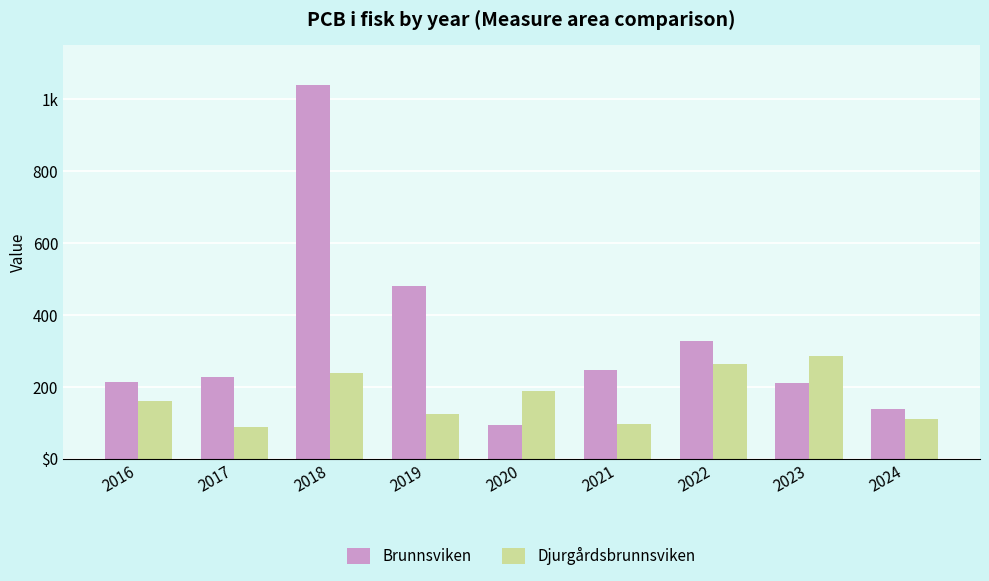

Reading left to right, transcribe all the data shown in this chart.

Brunnsviken: 2016=214.4	2017=225.9	2018=1038.8	2019=479.5	2020=93.6	2021=246.2	2022=326.8	2023=211.0	2024=138.9
Djurgårdsbrunnsviken: 2016=161.8	2017=87.2	2018=239.5	2019=125.1	2020=188.1	2021=96.8	2022=263.0	2023=285.7	2024=109.4